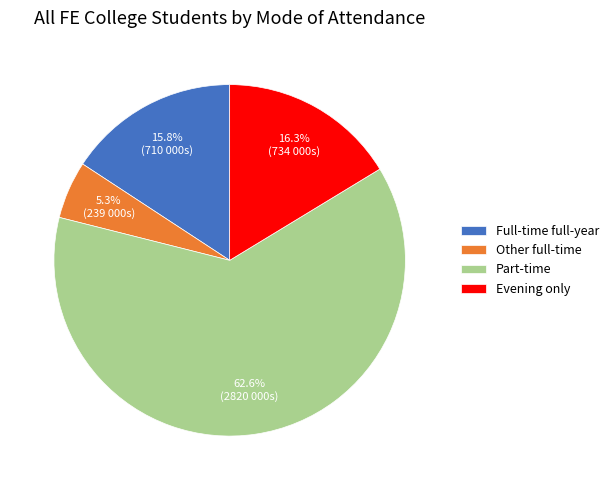

Count the number of slices in the pie.

4